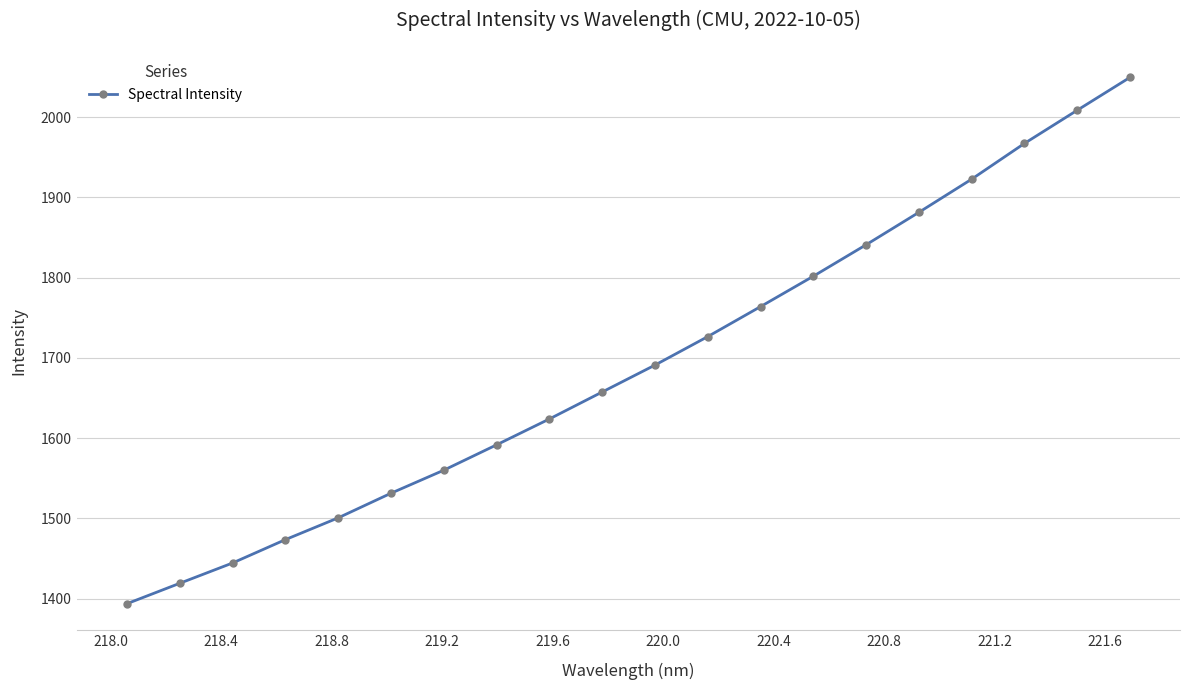

What is the greatest value displayed?

2049.3